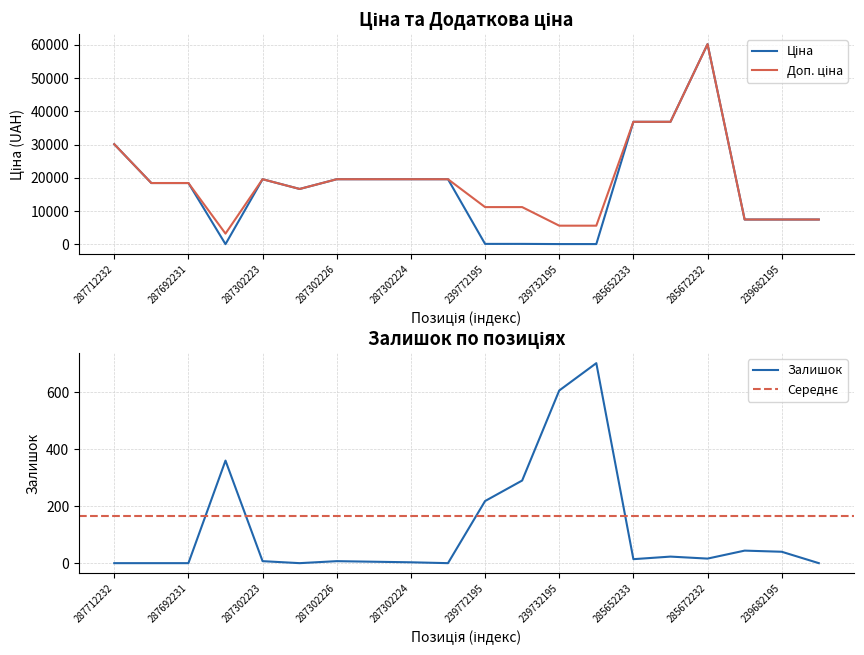

The value of Залишок at 287712232 is 0. True or false?

True